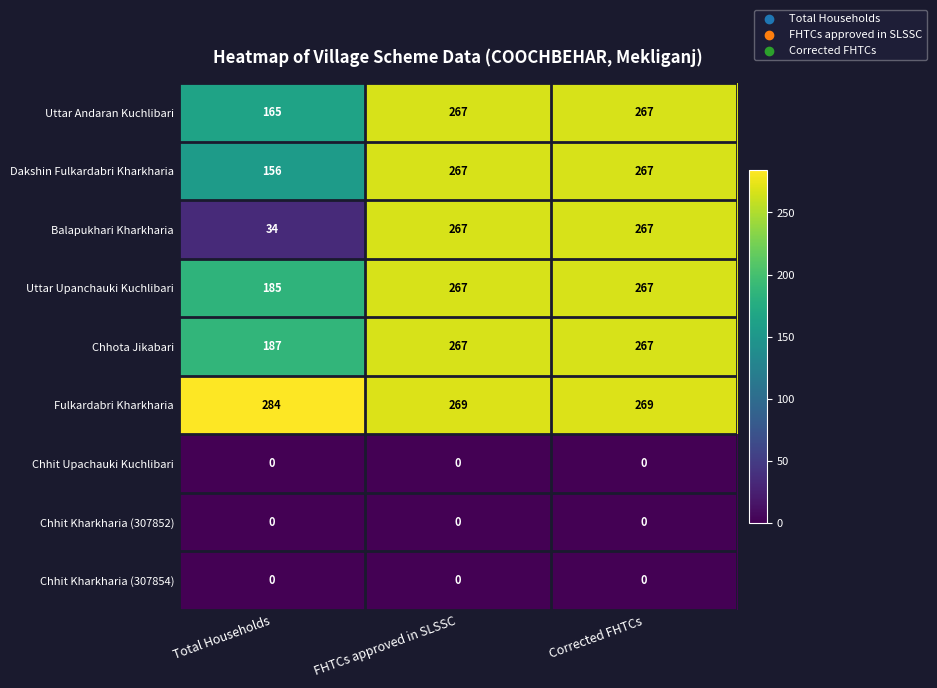

What is the sum of the Balapukhari Kharkharia values at Corrected FHTCs and Total Households?

301